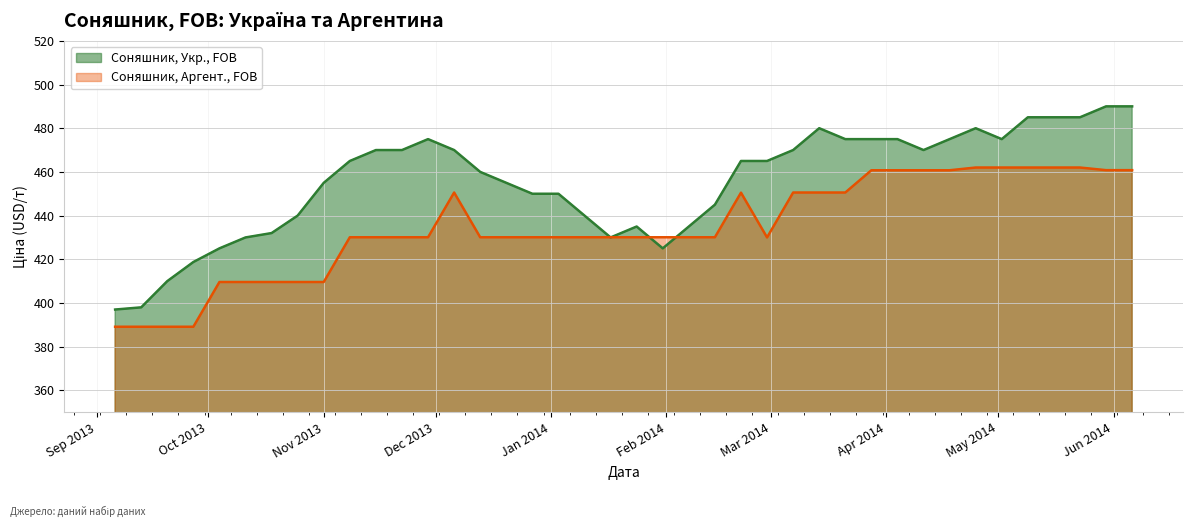

What is the difference between the highest and lowest values at 2014-02-21?

14.5